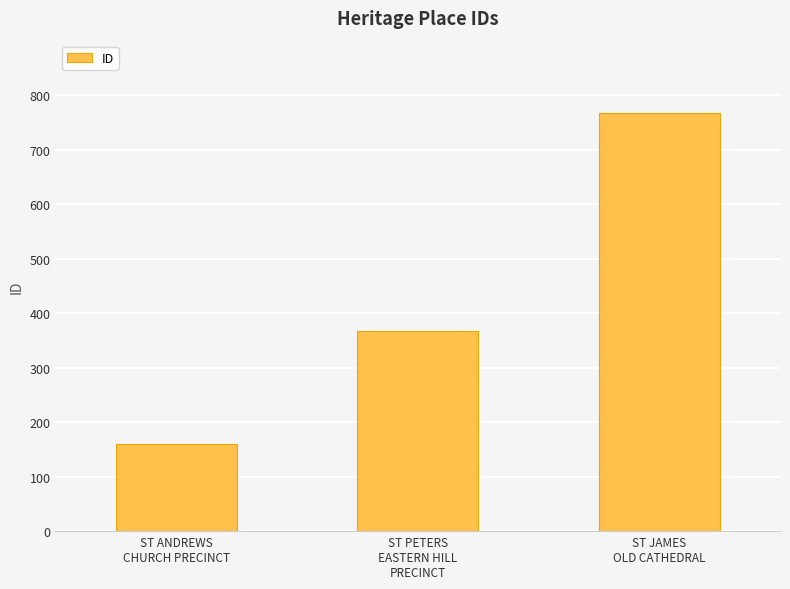

Reading left to right, extract all data points from this chart.

160	368	767